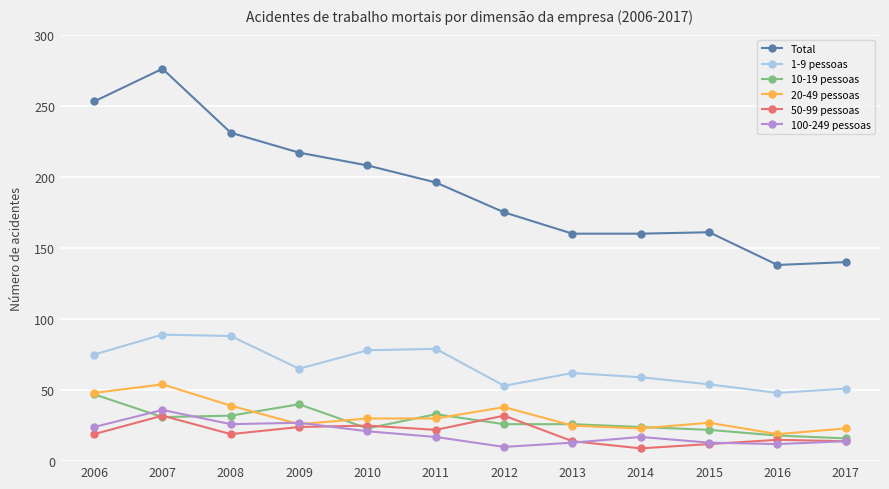

At which label does 10-19 pessoas reach its peak?

2006